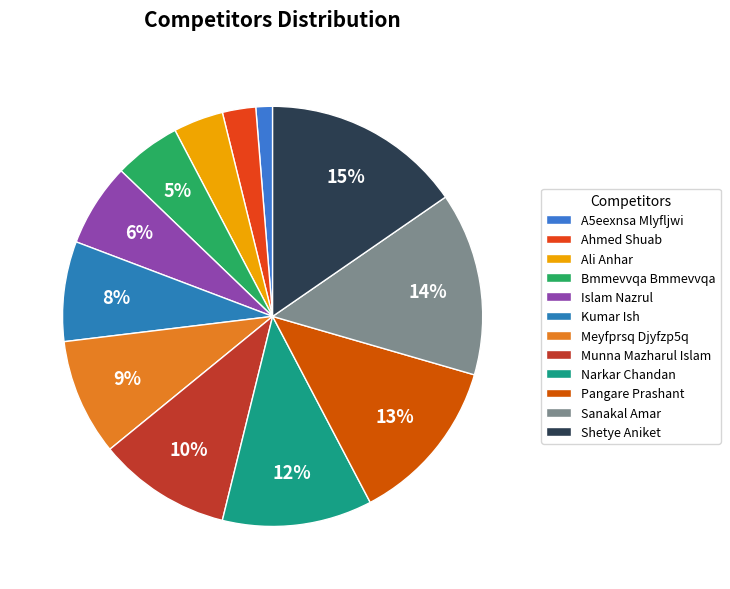

What is the ratio of the value at Bmmevvqa Bmmevvqa to the value at Ali Anhar?

1.3